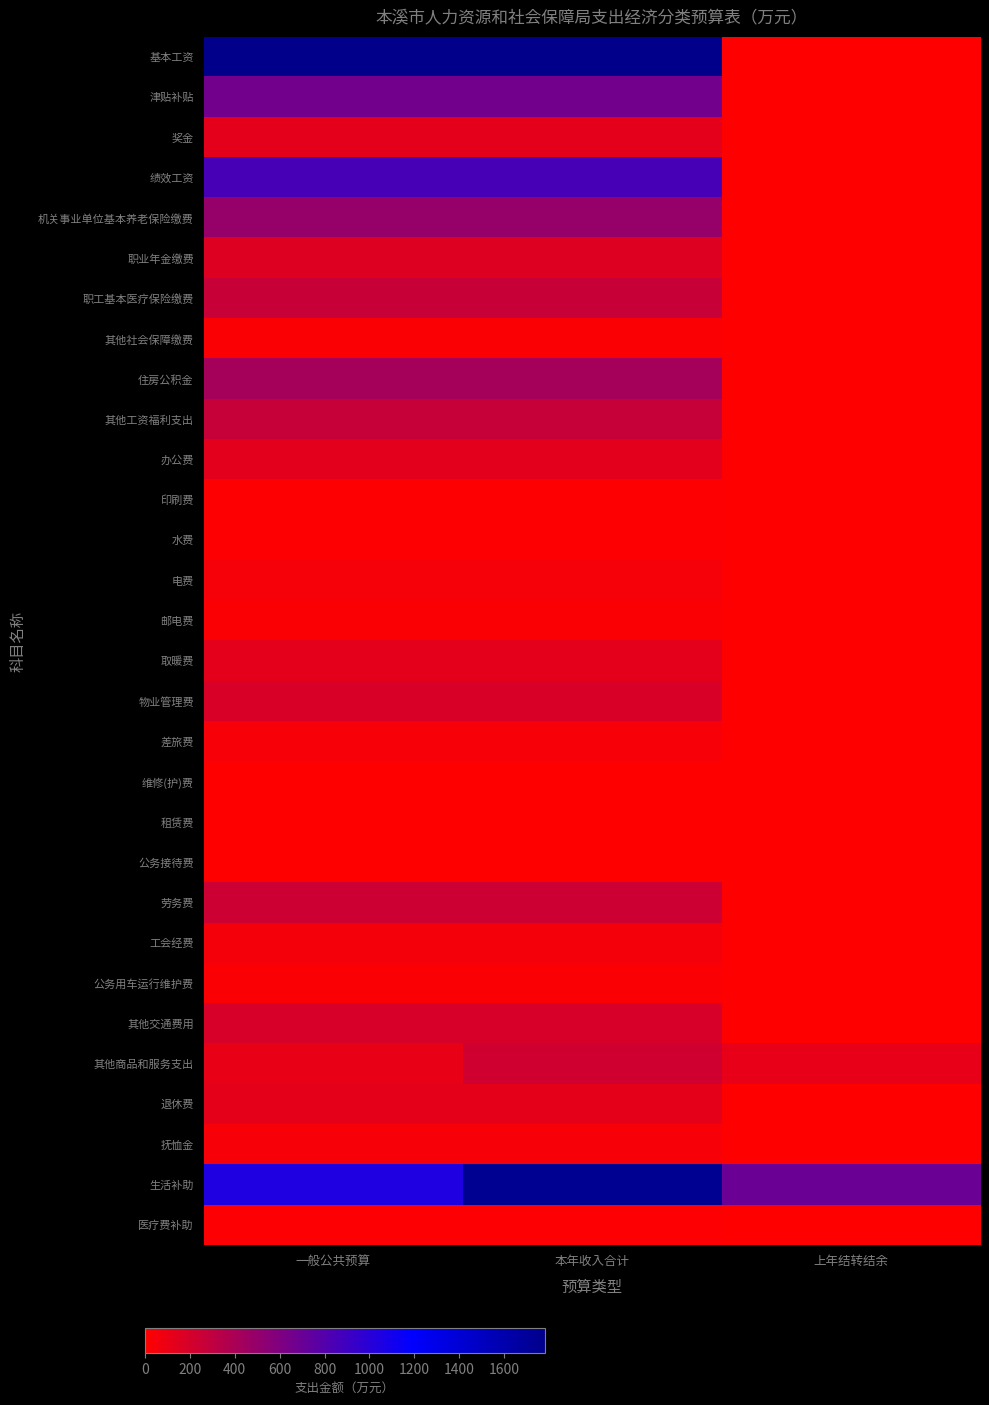

What is the difference between the highest and lowest values at 上年结转结余?

693.5